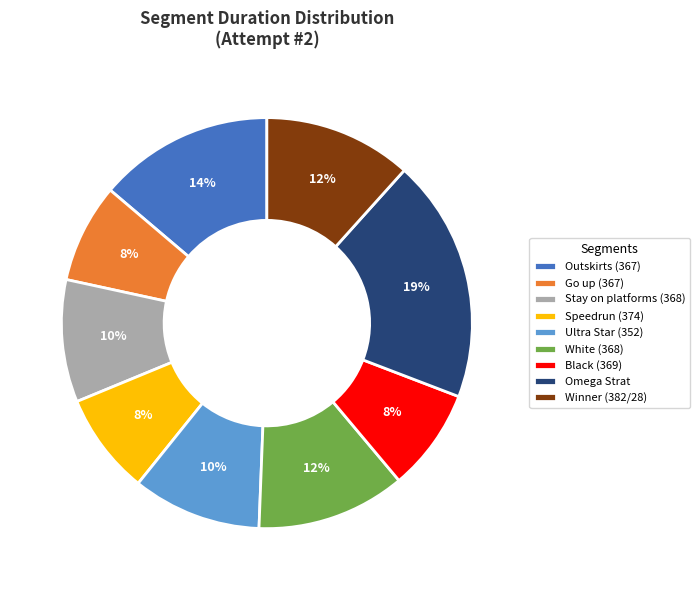

Is it true that Speedrun (374) is 8% of the pie?

True